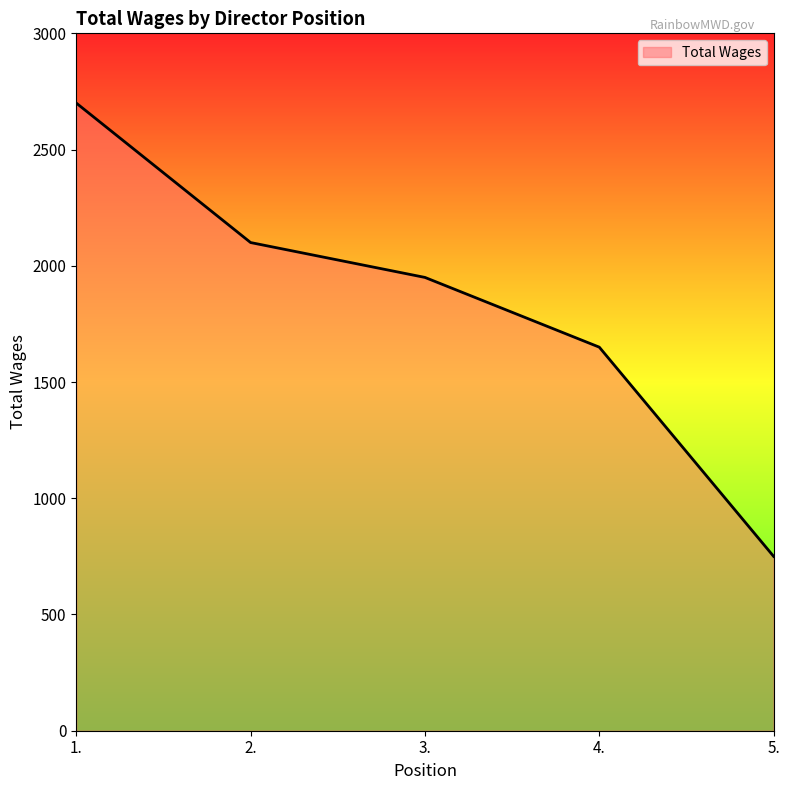

Reading left to right, what are all the values shown in this chart?

1.=2700	2.=2100	3.=1950	4.=1650	5.=750